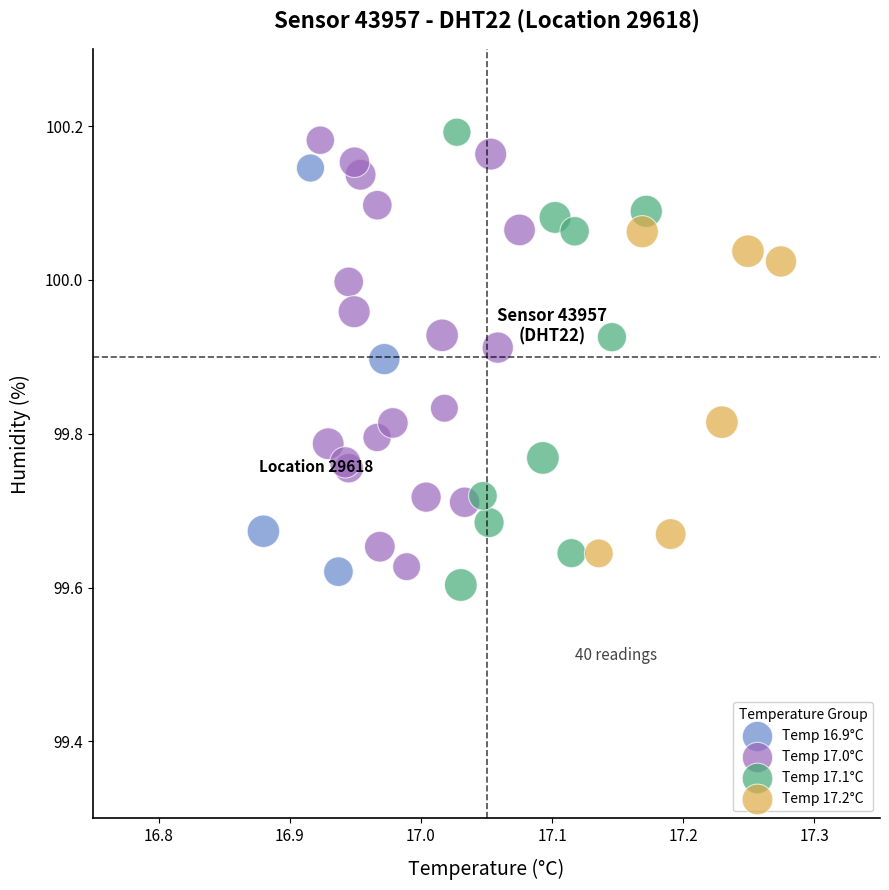

What are all the series names shown in the legend?

Temp 16.9°C, Temp 17.0°C, Temp 17.1°C, Temp 17.2°C